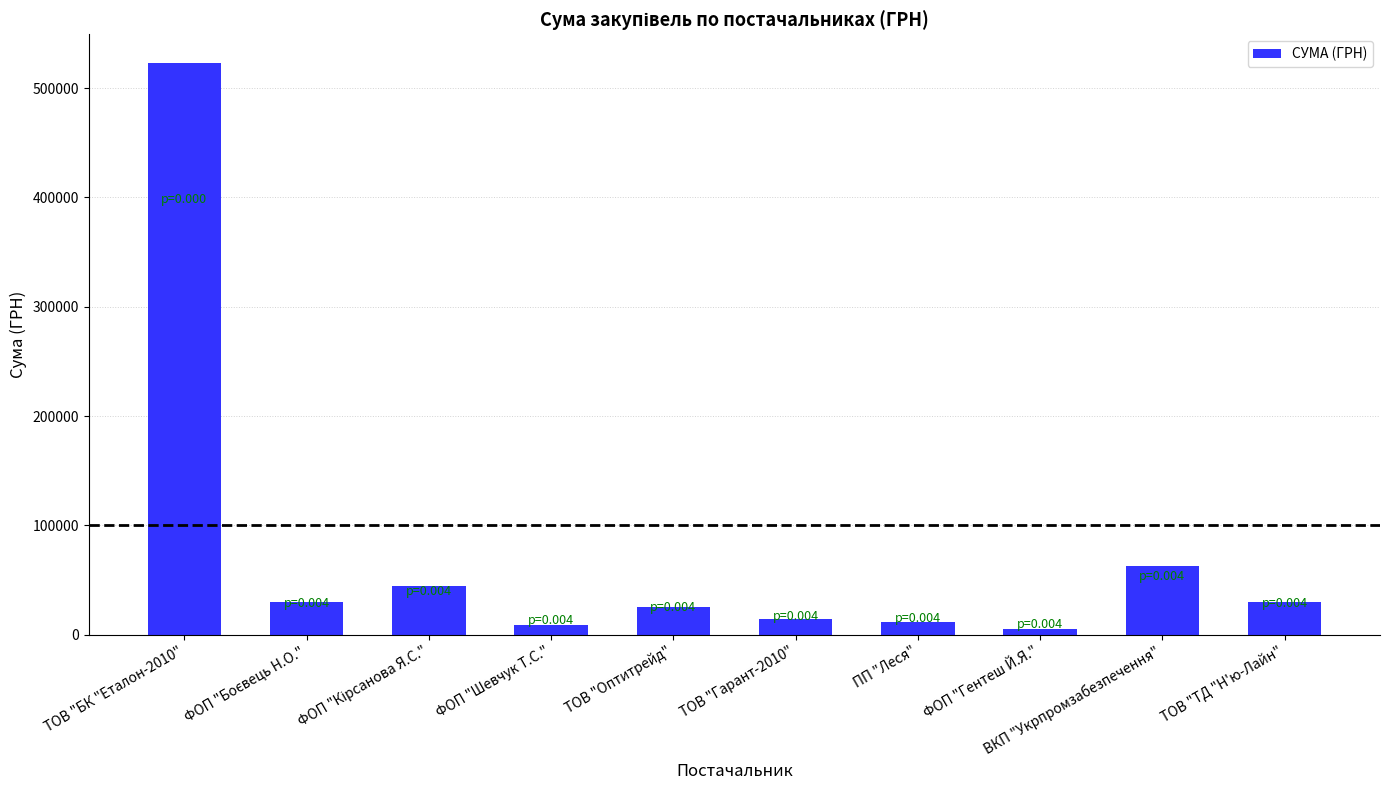

What is the change in value from ТОВ "Оптитрейд" to ПП "Леся"?

-13901.0